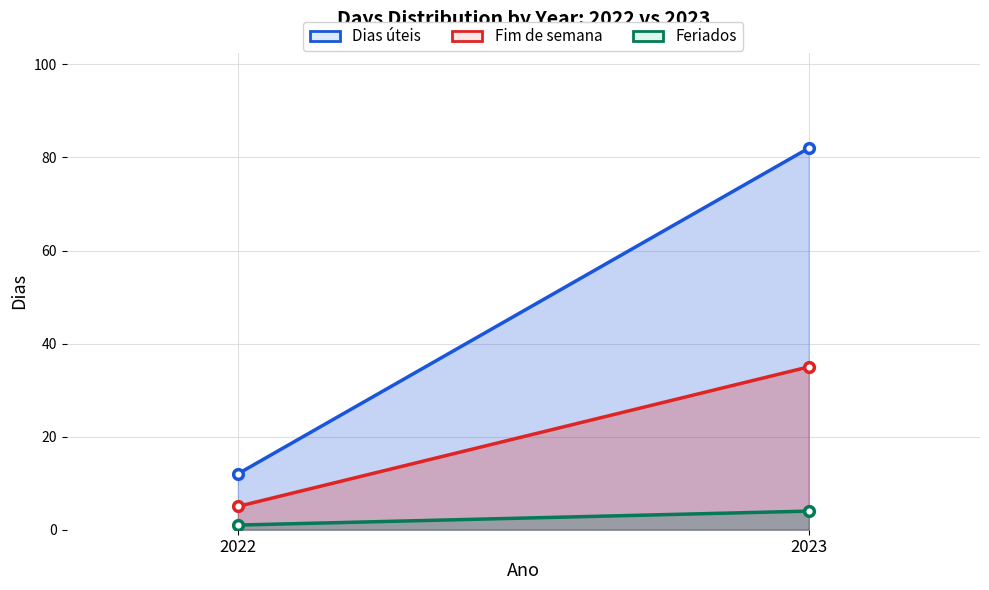

What is the sum of all Dias úteis values?

94